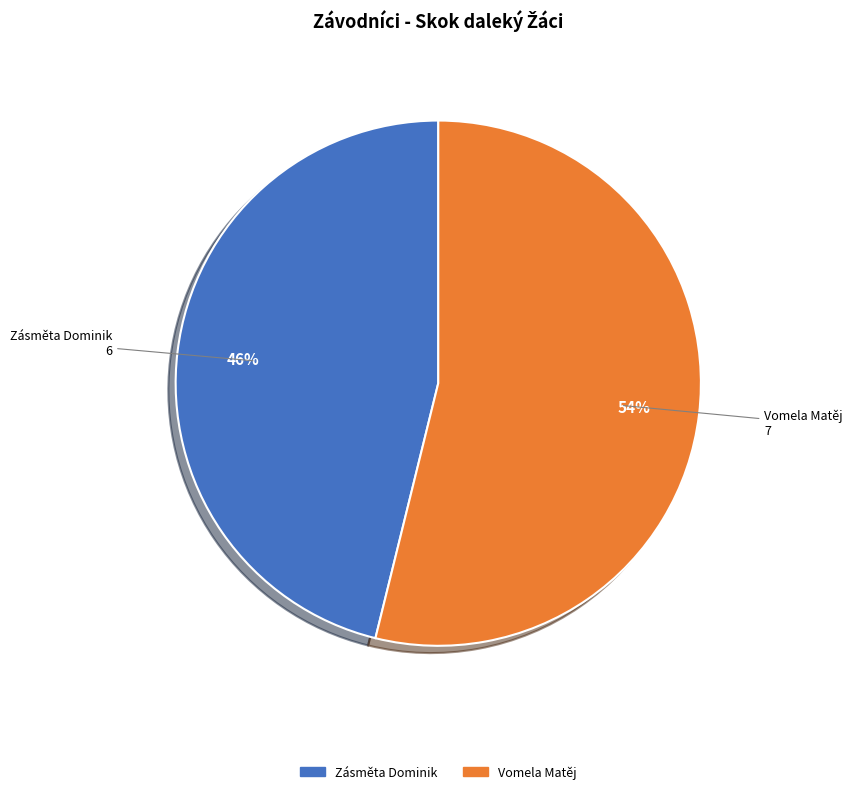

What is the smallest slice in the pie chart?

Zásměta Dominik